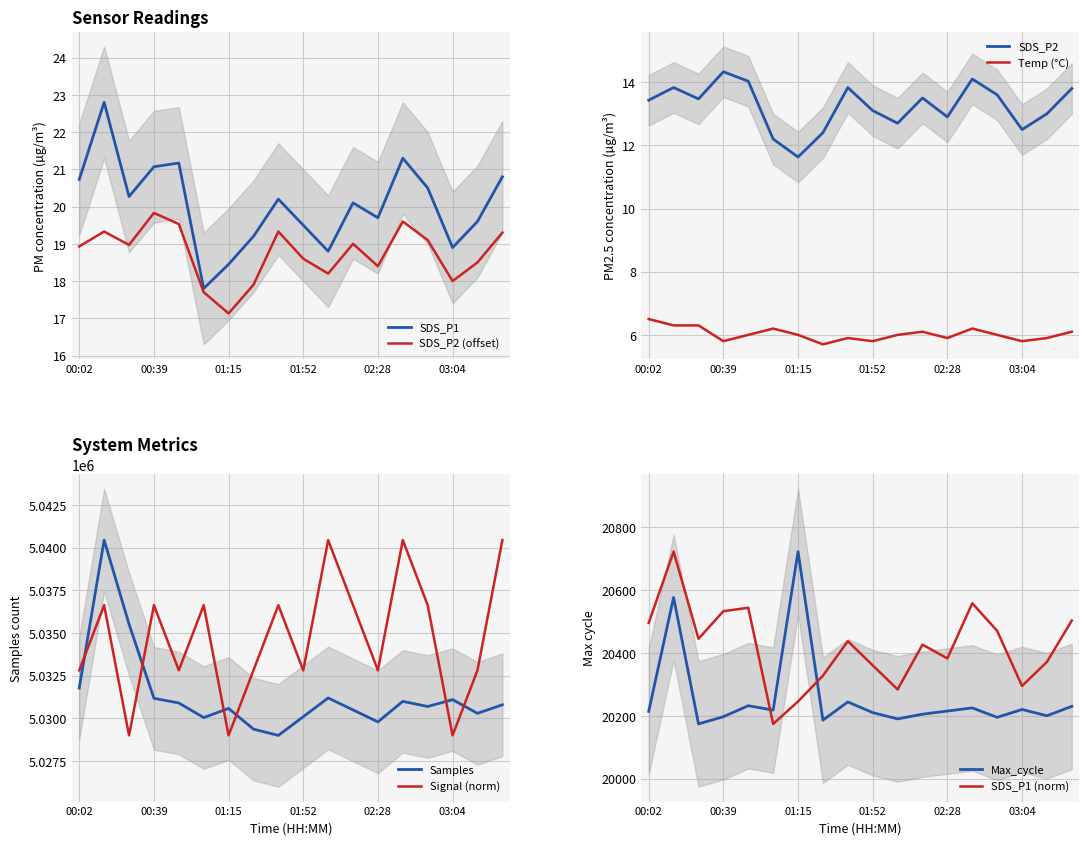

What is the approximate value of SDS_P2 at 00:14?

19.3